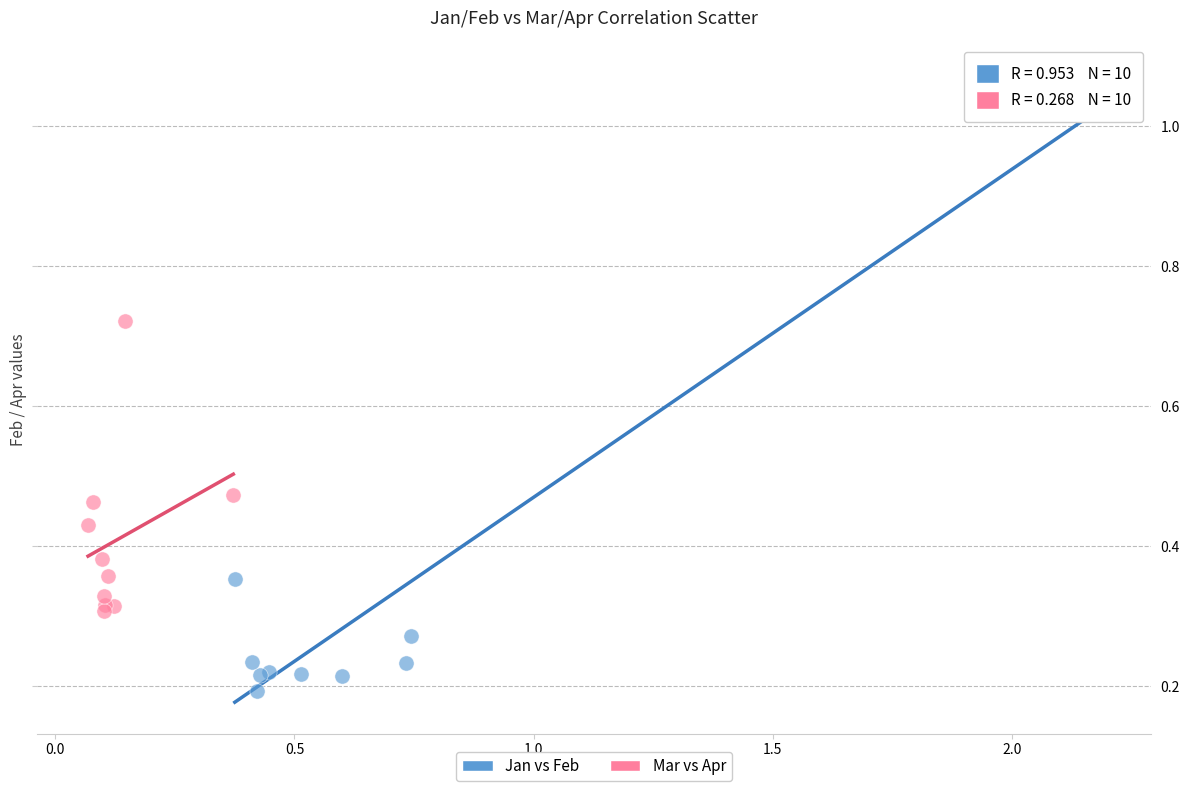

Which series reaches the minimum Y coordinate?

Jan vs Feb